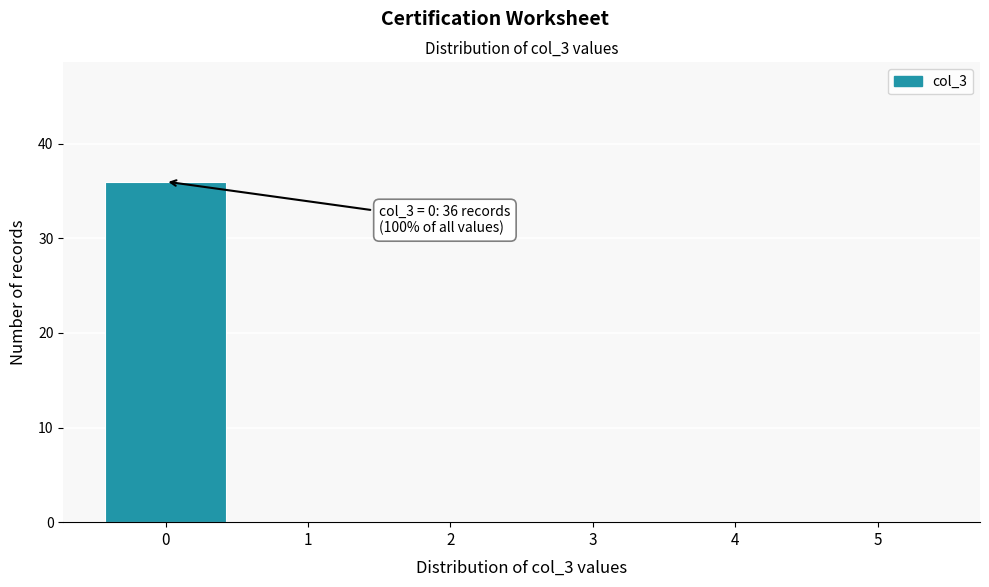

Reading left to right, list all the values displayed in this chart.

0=36	1=0	2=0	3=0	4=0	5=0